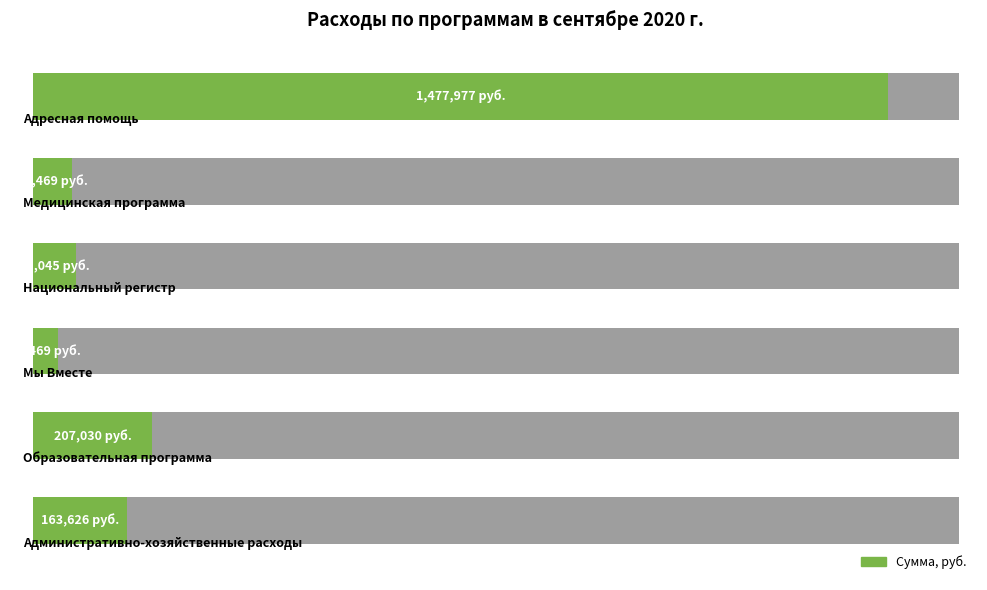

What is the greatest value displayed?

1477976.7